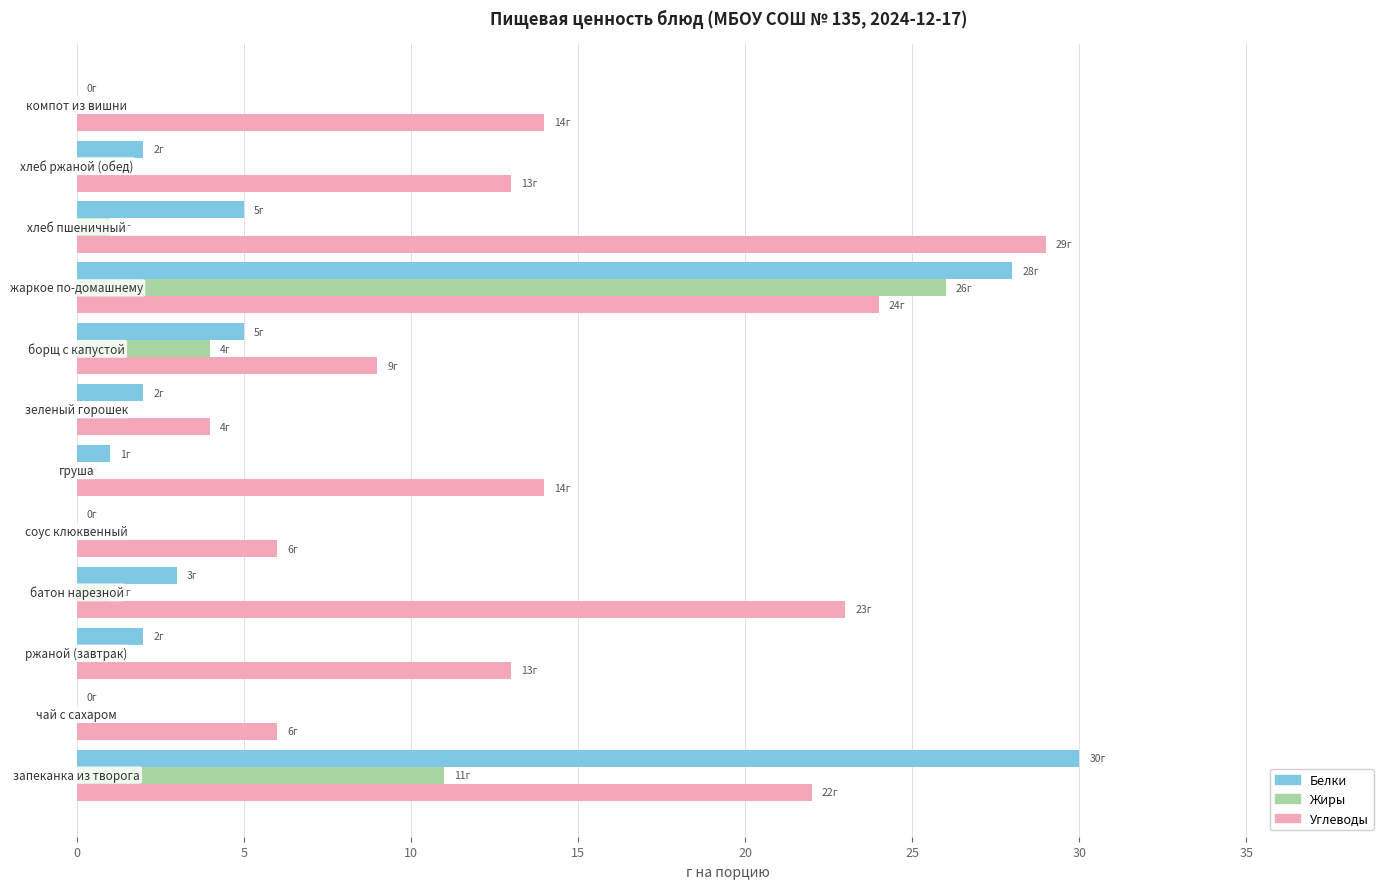

What is the highest value of the Углеводы series?

29